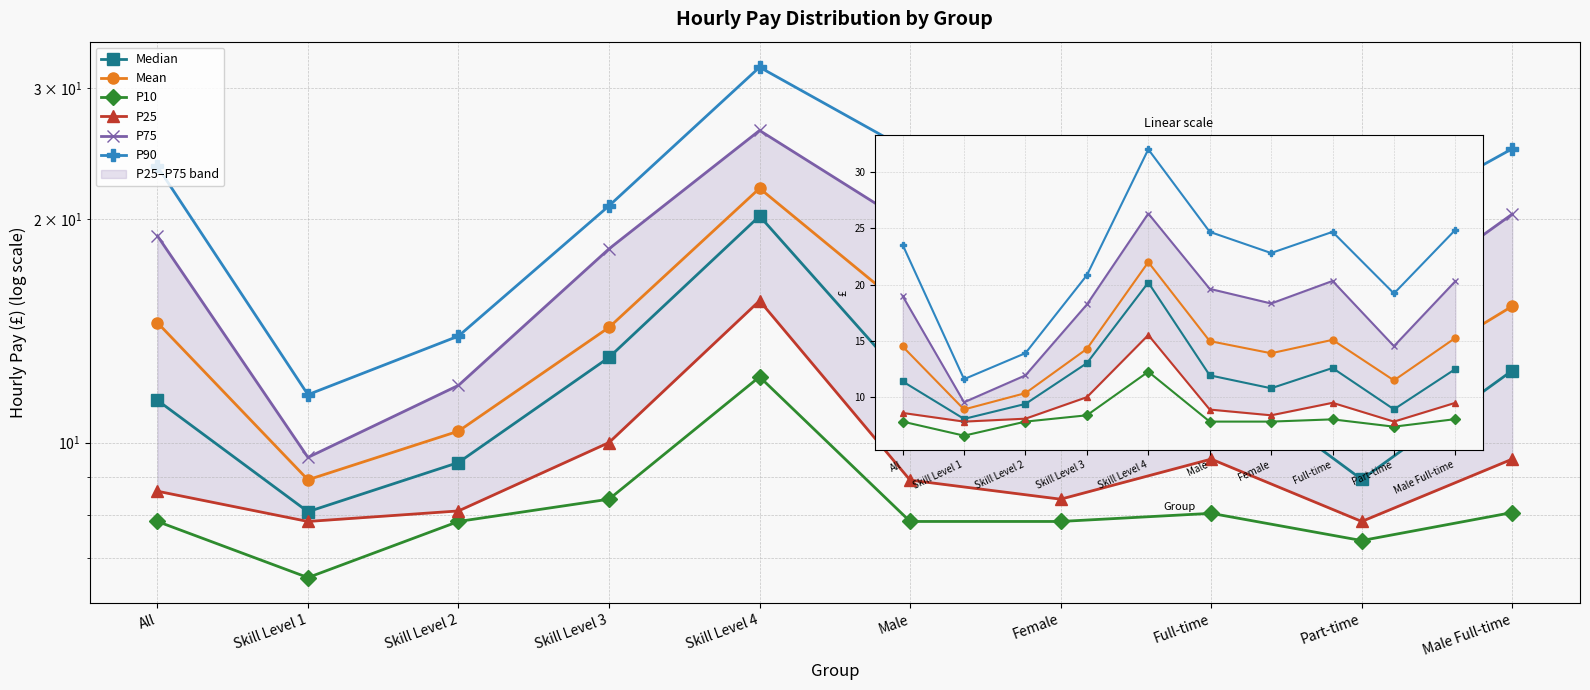

What are all the series names shown in the legend?

Median, Mean, P10, P25, P75, P90